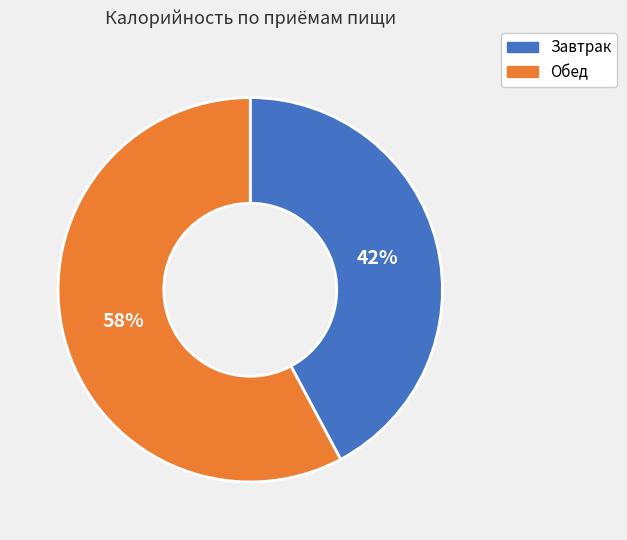

Count the number of slices in the pie.

2